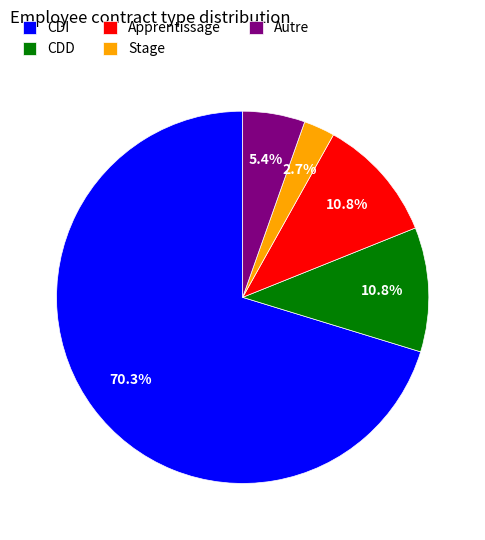

What is the ratio of the value at CDI to the value at Stage?

26.0